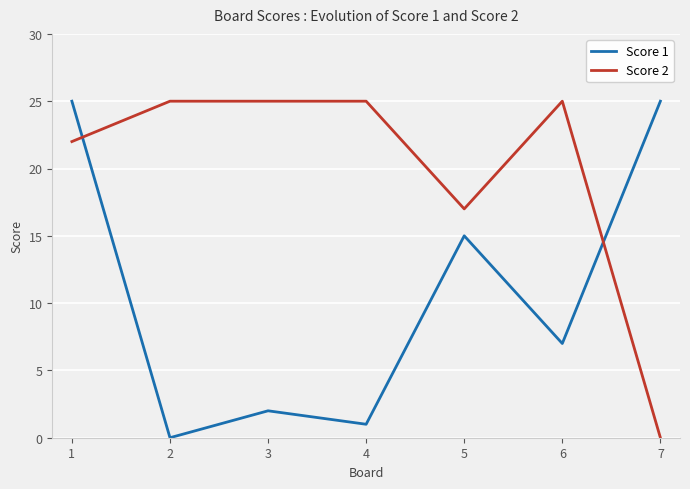

The Score 2 series shows -10 at 7. True or false?

False